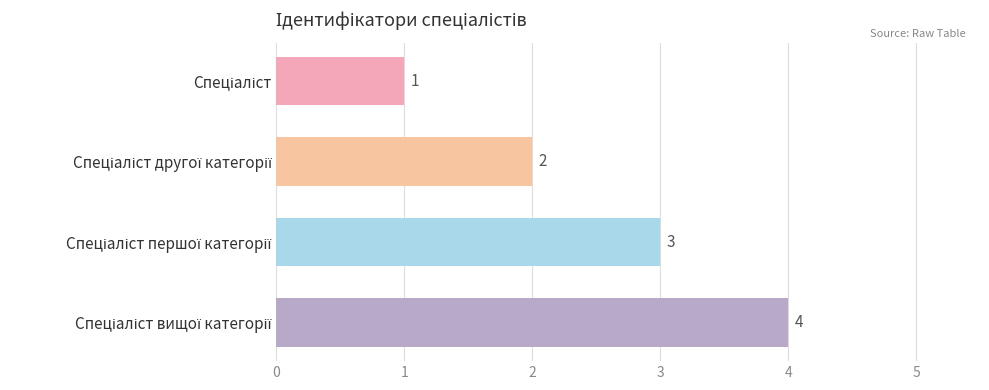

What is the sum of all values?

10